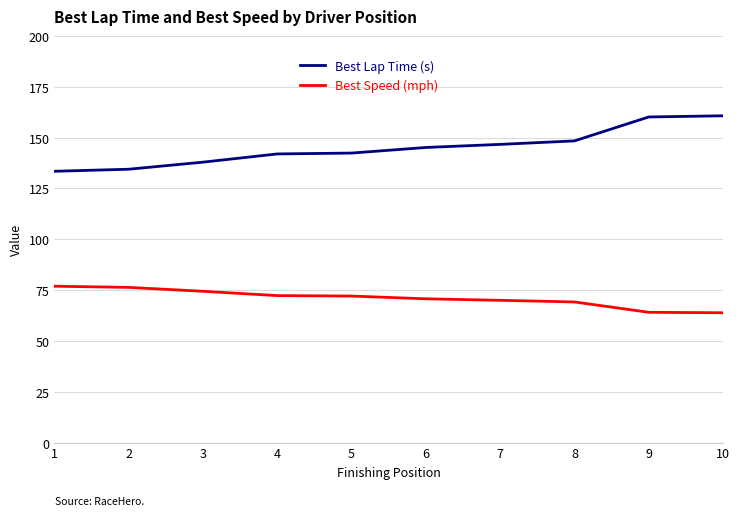

What is the minimum value shown in the chart?

63.8